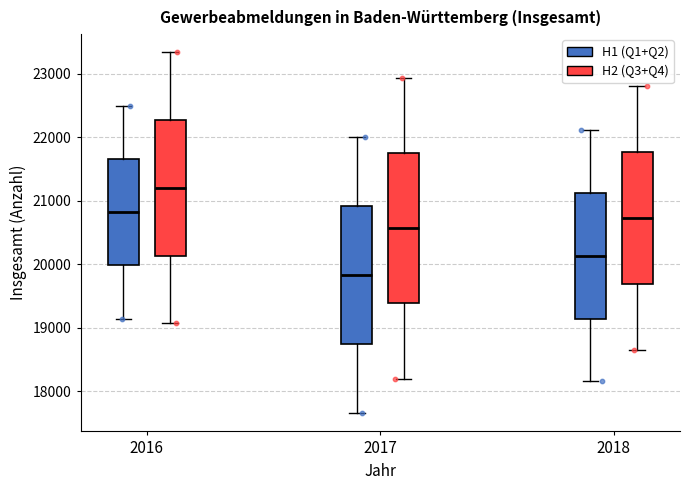

Which box has the lowest median line?

2017 (H1 (Q1+Q2))